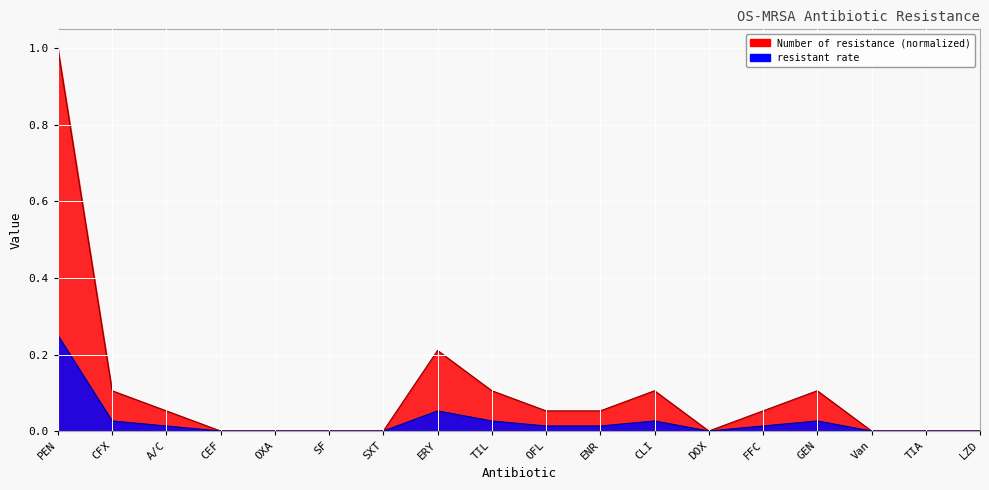

True or false: Number of resistance and resistant rate intersect in this chart.

False